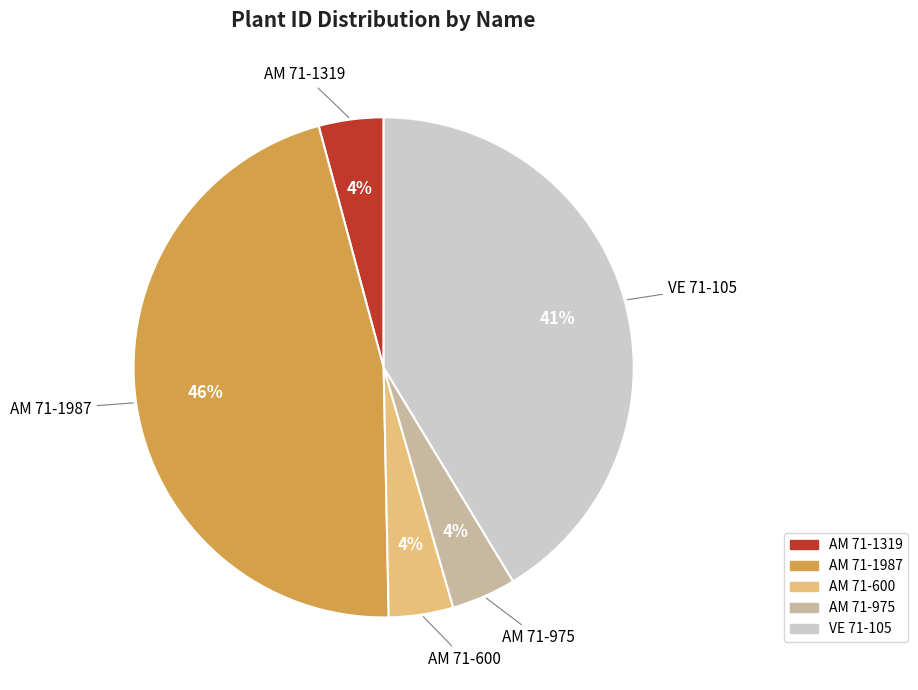

Which category has the biggest portion of the pie?

AM 71-1987